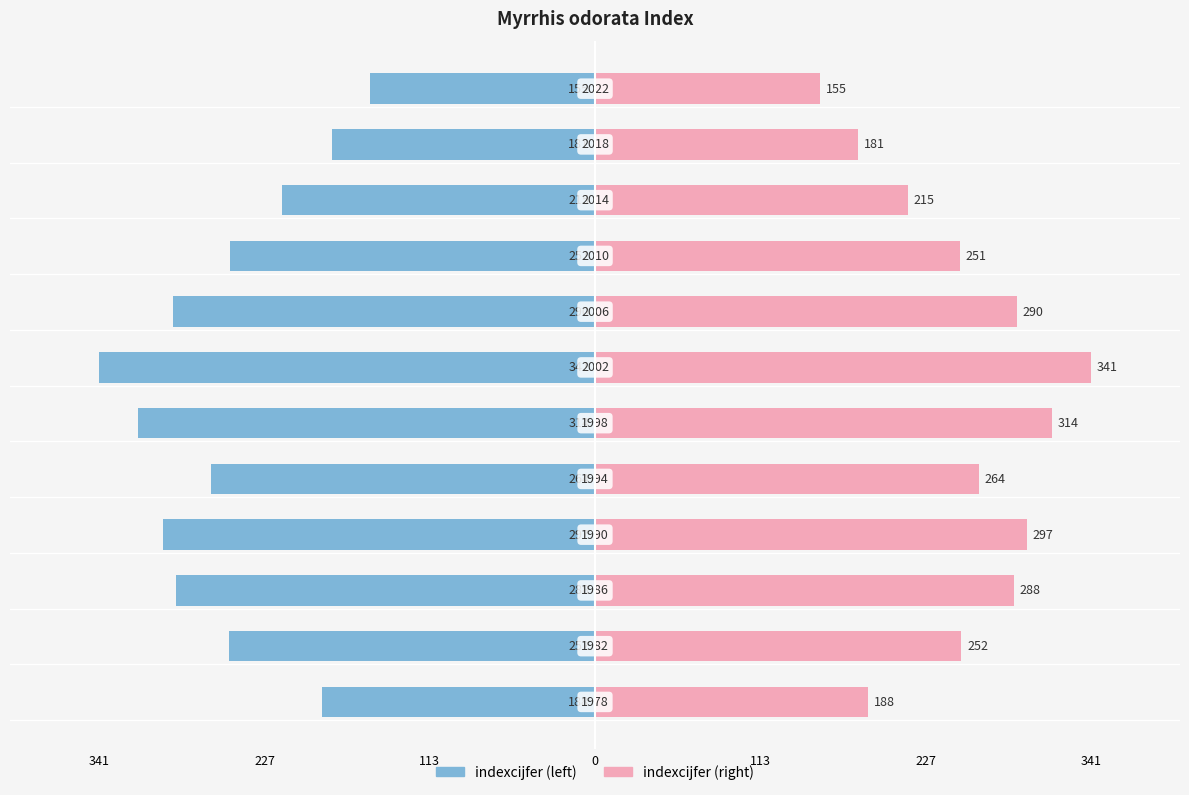

Between 227 and 113, which series saw the biggest shift?

indexcijfer